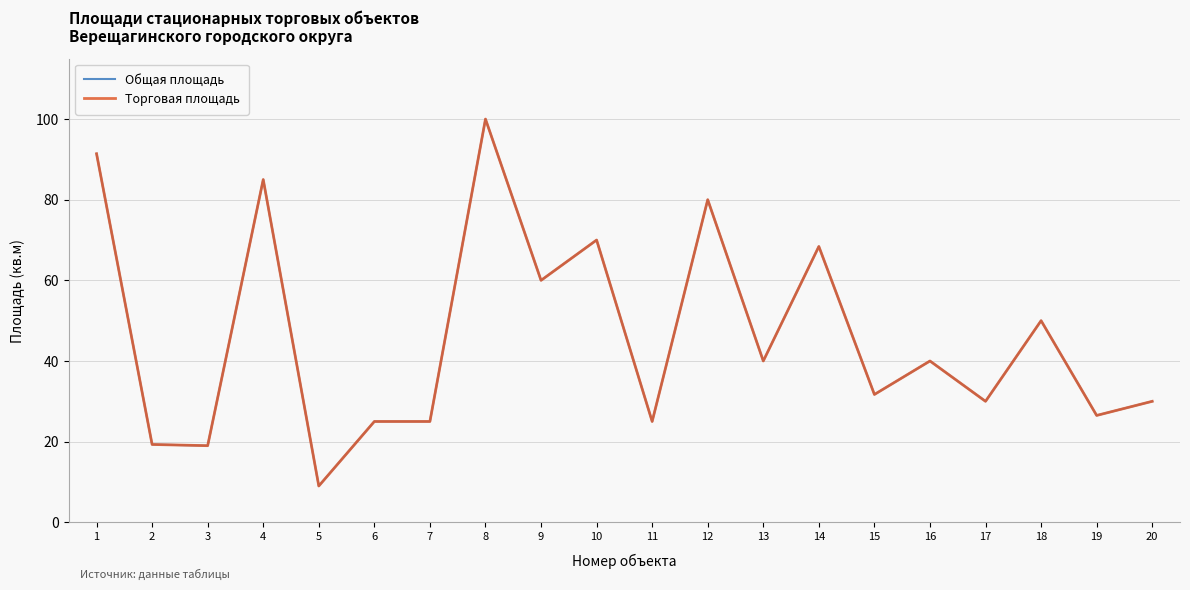

What is the difference between the maximum and second lowest values in the Общая площадь series?

81.0